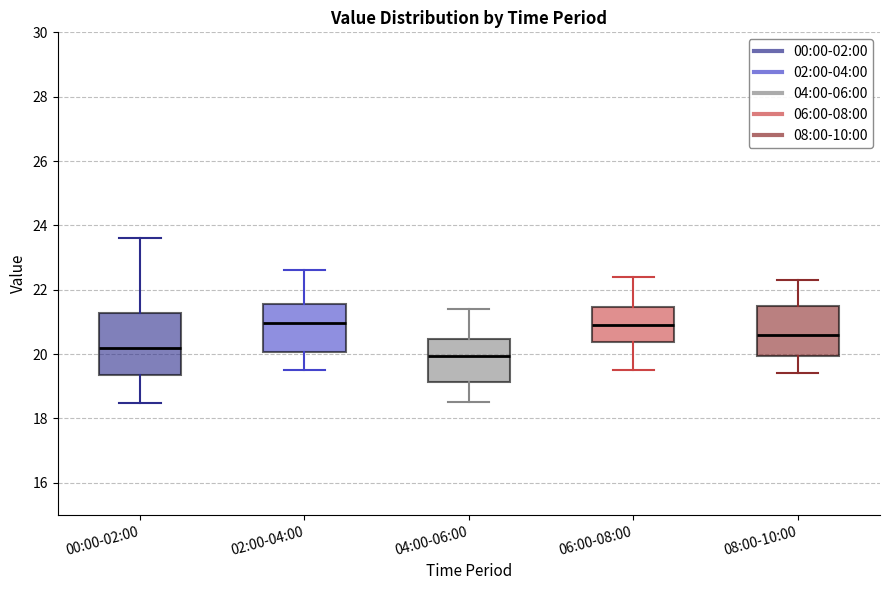

Where does the median line of the box for 04:00-06:00 sit on the y-axis? The values are not printed on the chart, so give them approximately, as read against the axis.

20.0